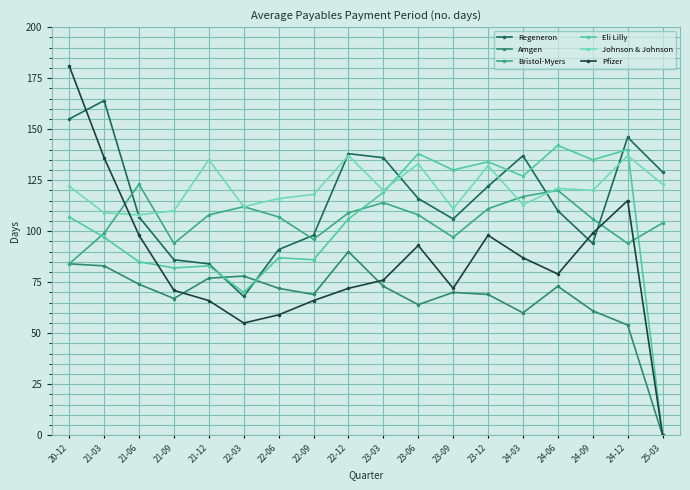

Where is the first local maximum for Pfizer?

23-06